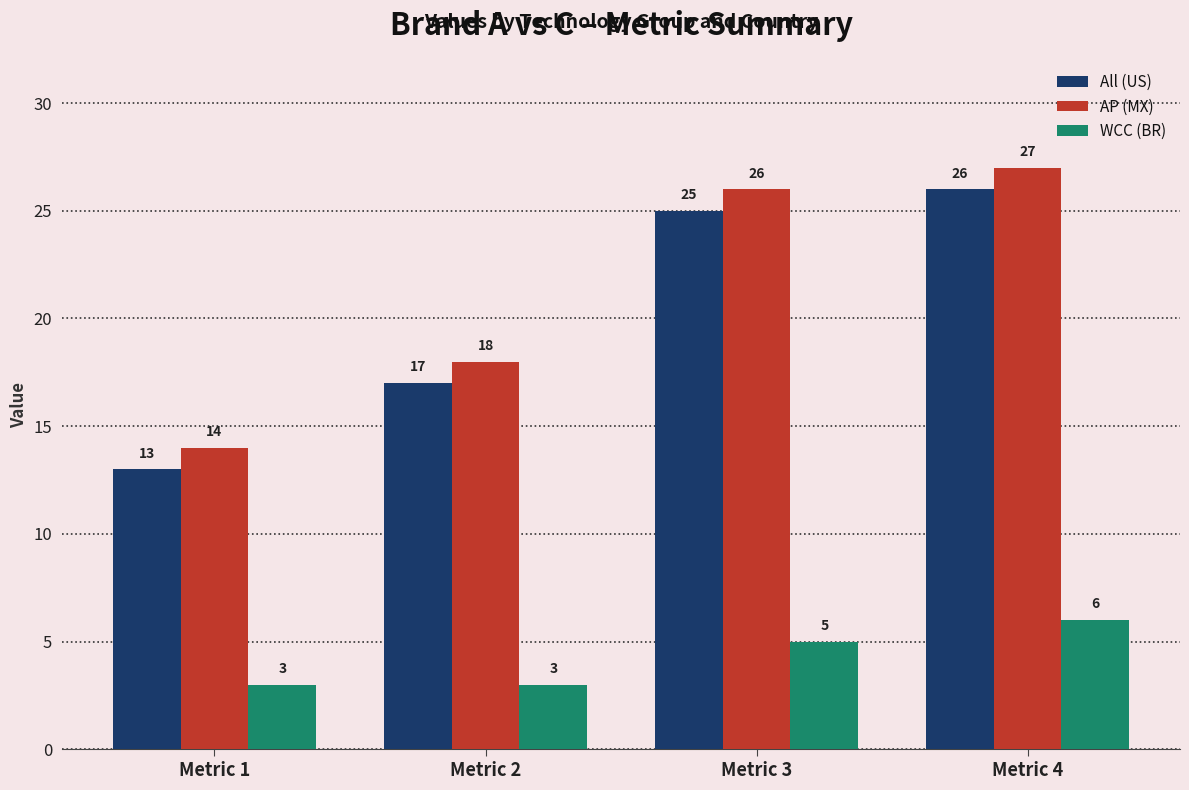

What is the total value across all series at Metric 1?

30